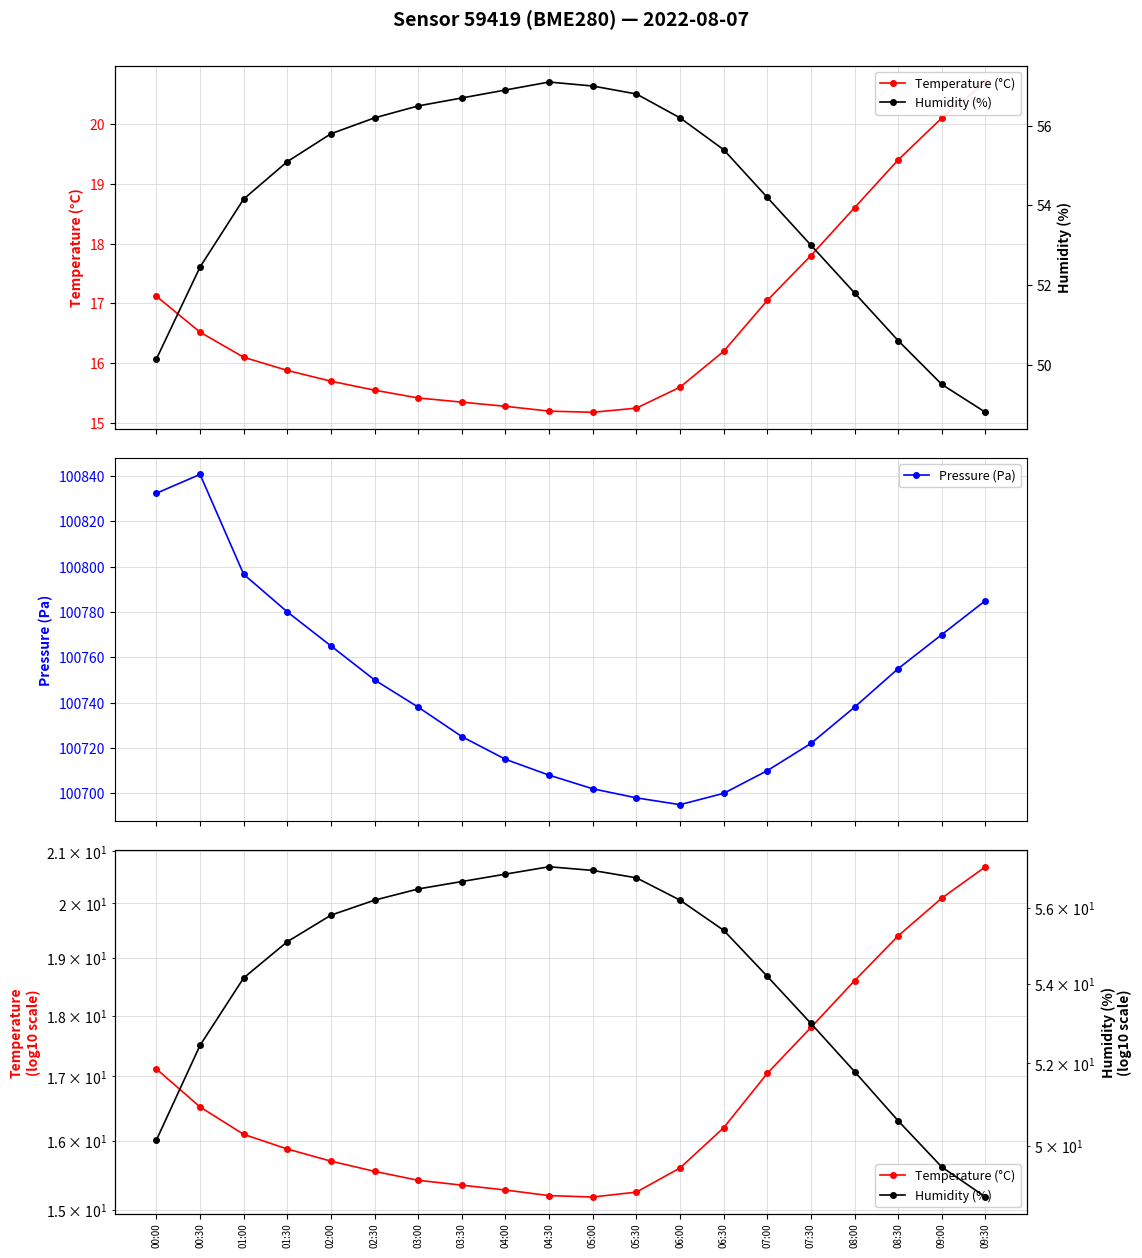

What is the smallest value displayed?

15.2